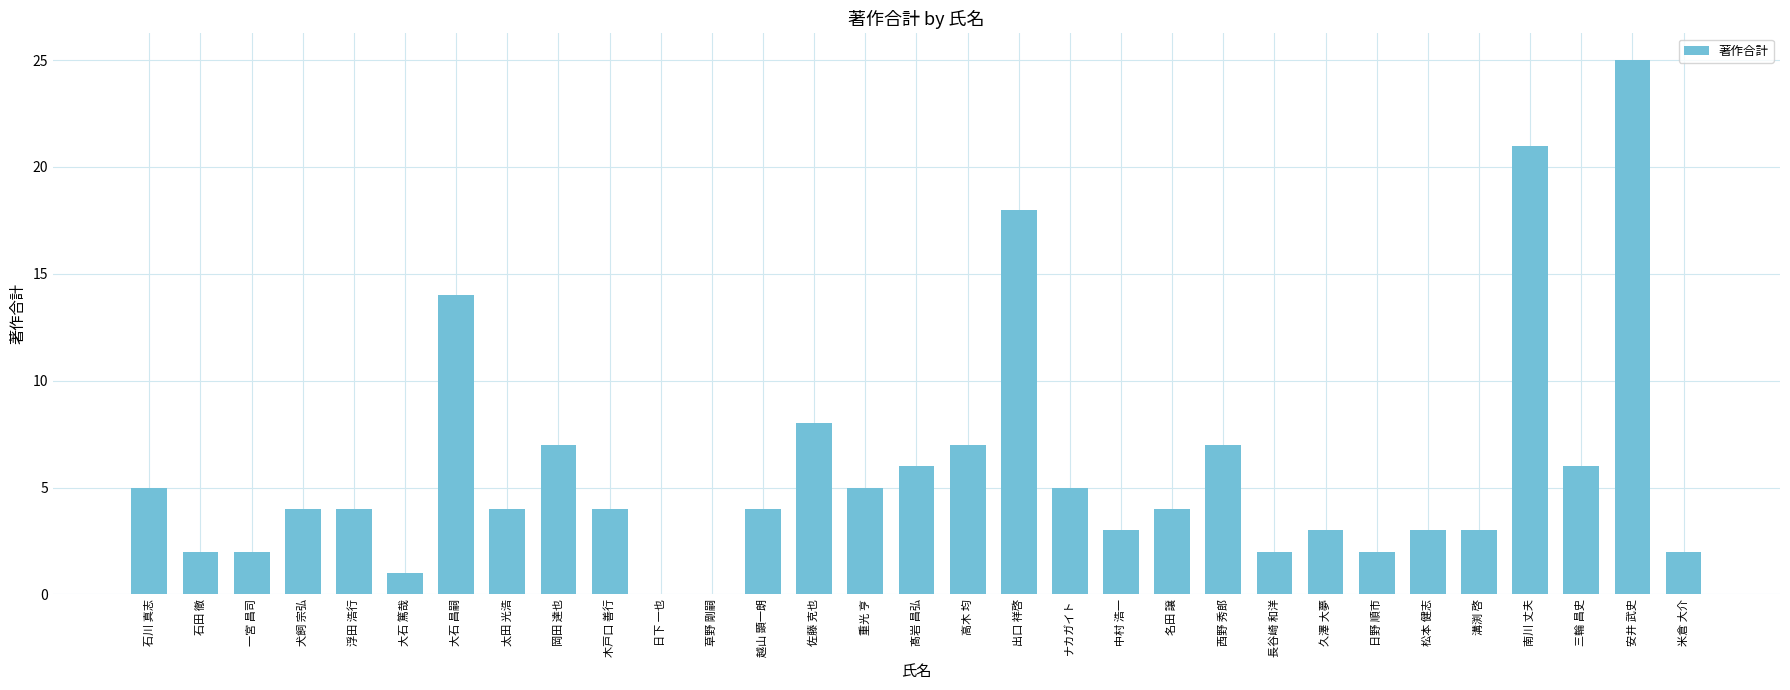

What is the sum of all values?

181